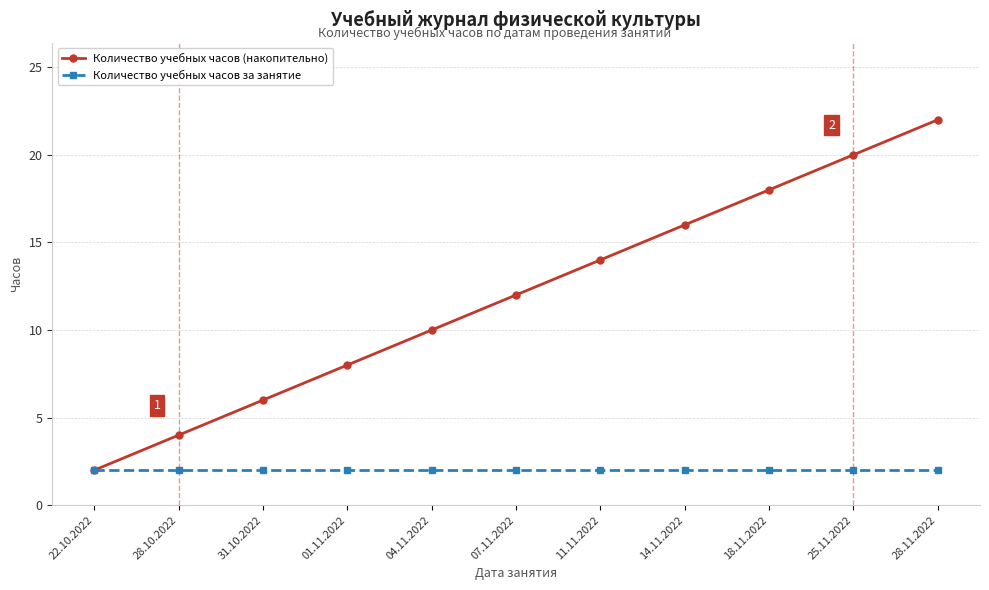

Reading left to right, what are all the values shown in this chart?

Количество учебных часов (накопительно): 2	4	6	8	10	12	14	16	18	20	22
Количество учебных часов за занятие: 2	2	2	2	2	2	2	2	2	2	2